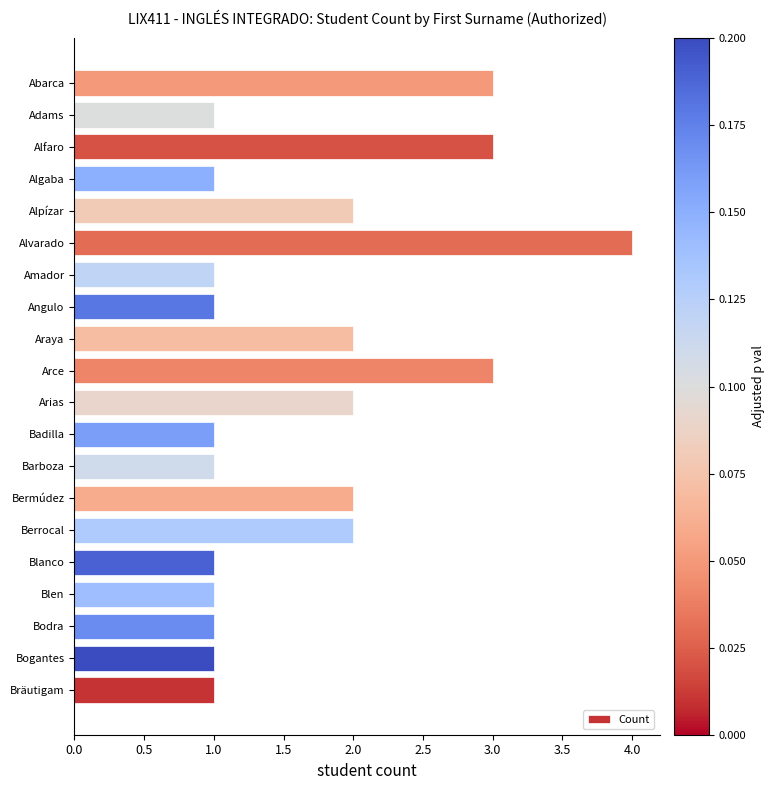

Reading top to bottom, what are all the values shown in this chart?

Abarca=3	Adams=1	Alfaro=3	Algaba=1	Alpízar=2	Alvarado=4	Amador=1	Angulo=1	Araya=2	Arce=3	Arias=2	Badilla=1	Barboza=1	Bermúdez=2	Berrocal=2	Blanco=1	Blen=1	Bodra=1	Bogantes=1	Bräutigam=1